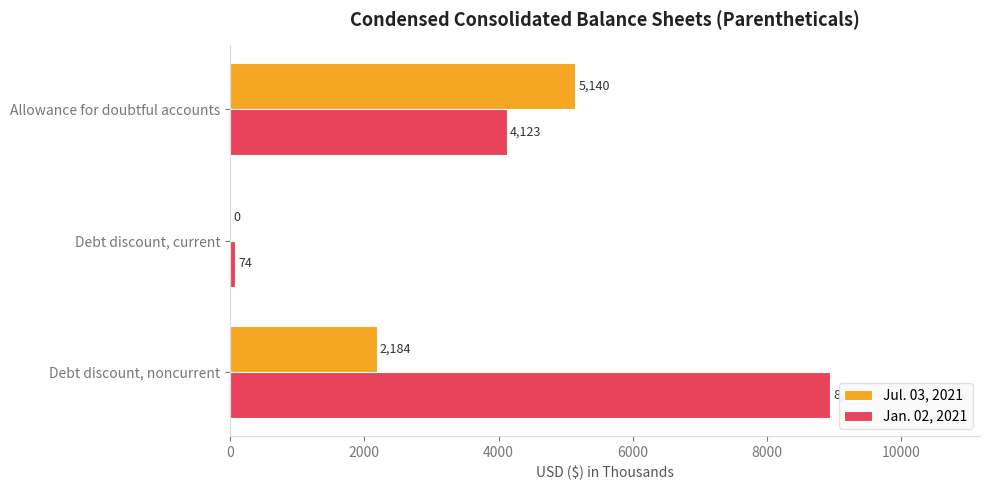

How many categories are shown in the chart?

3